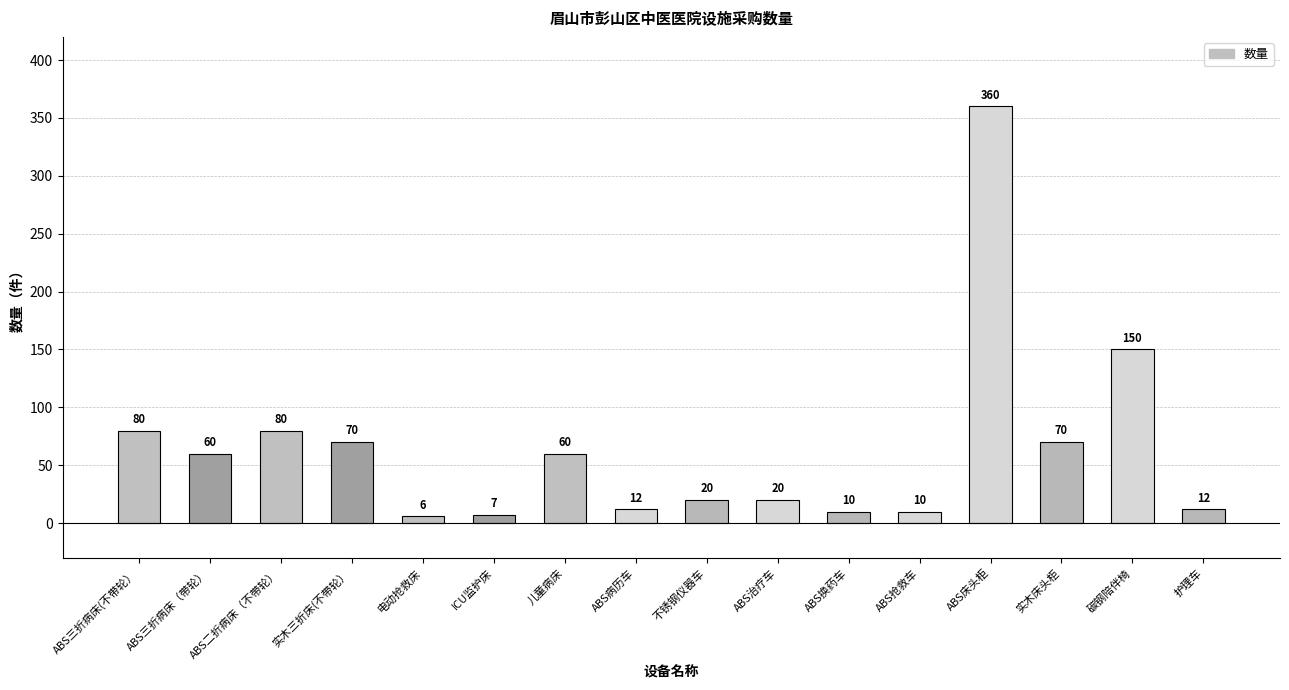

Is it true that the value at ABS三折病床（带轮） is 60?

True